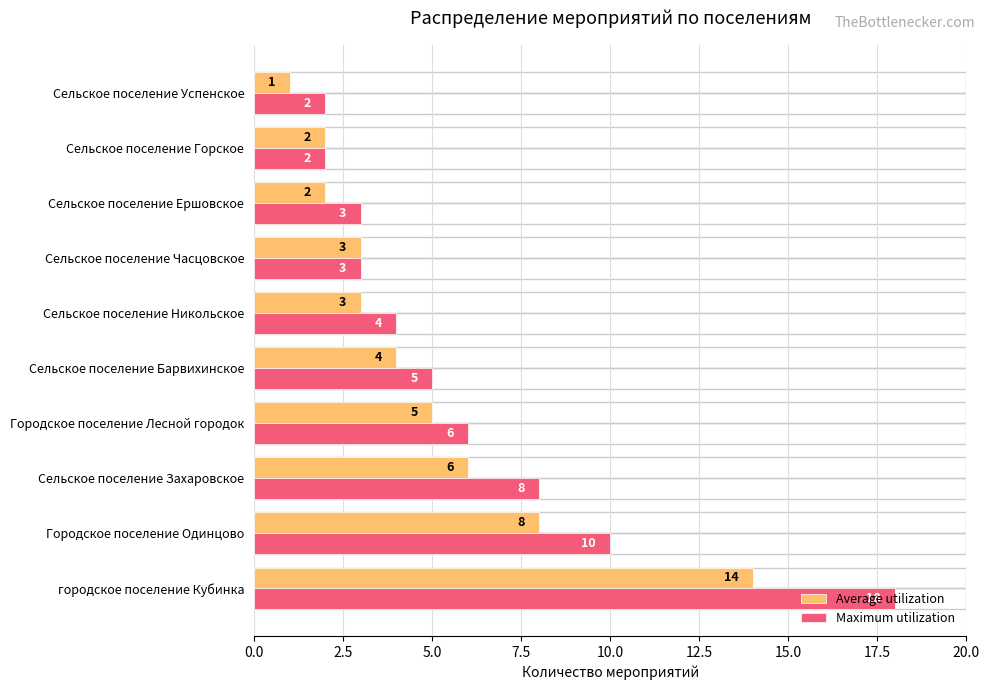

What is the difference between the maximum and second lowest values in the Average utilization series?

12